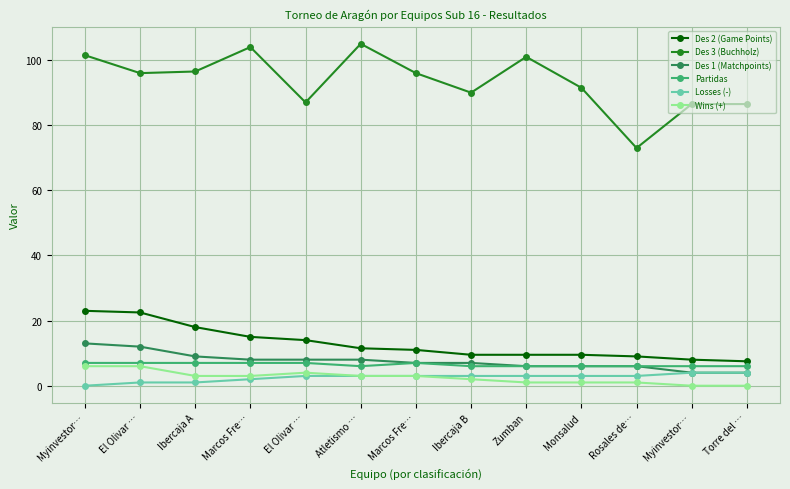

At Rosales de…, list the series in order from smallest to largest.

Wins (+), Losses (-), Des 1 (Matchpoints), Partidas, Des 2 (Game Points), Des 3 (Buchholz)